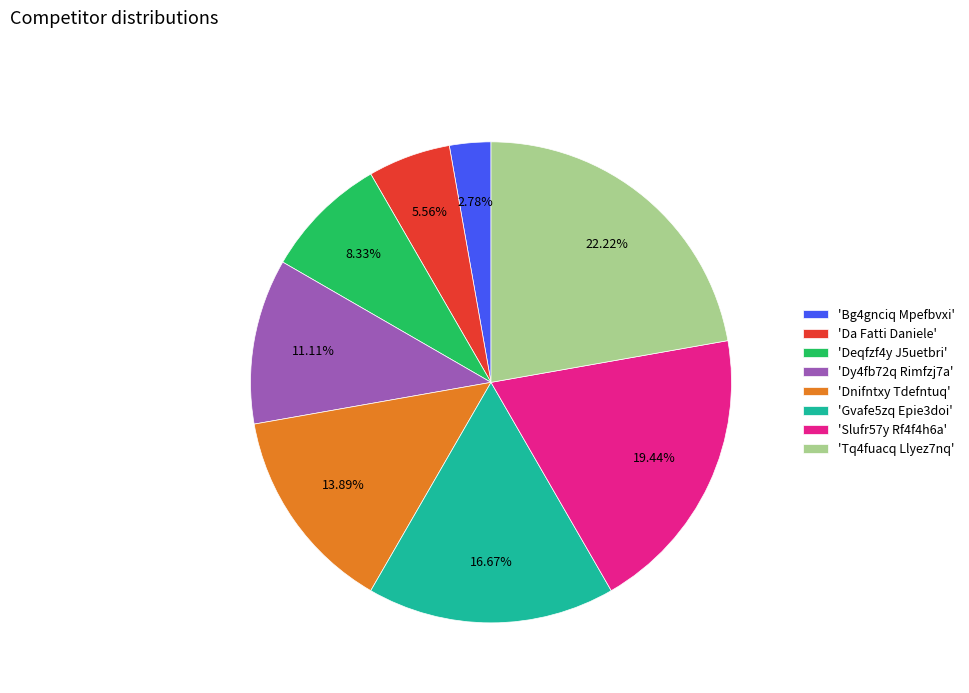

Do 'Gvafe5zq Epie3doi' and 'Da Fatti Daniele' together represent more than half of the pie?

No